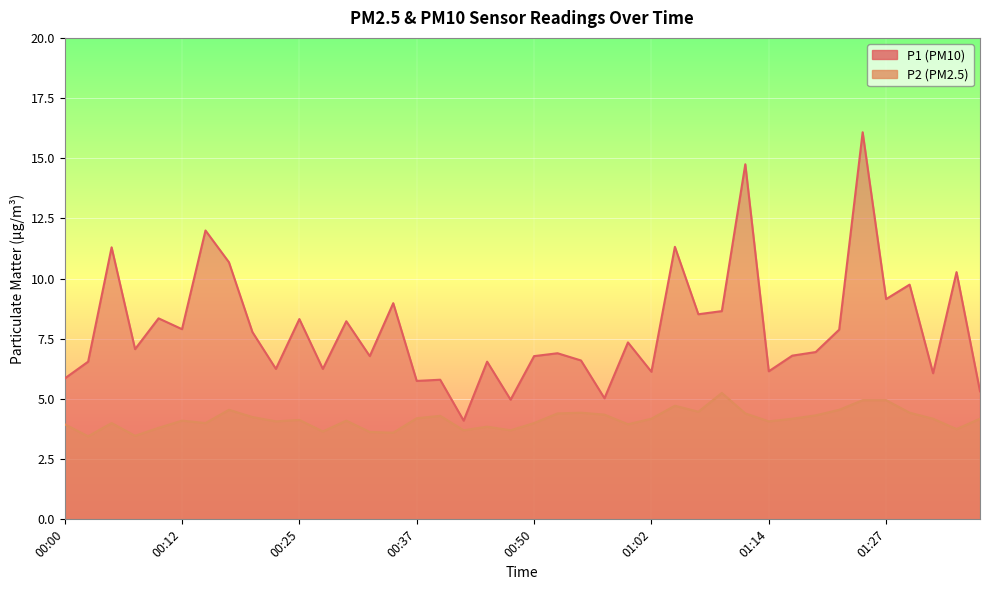

What is the sum of all P2 values?

166.2